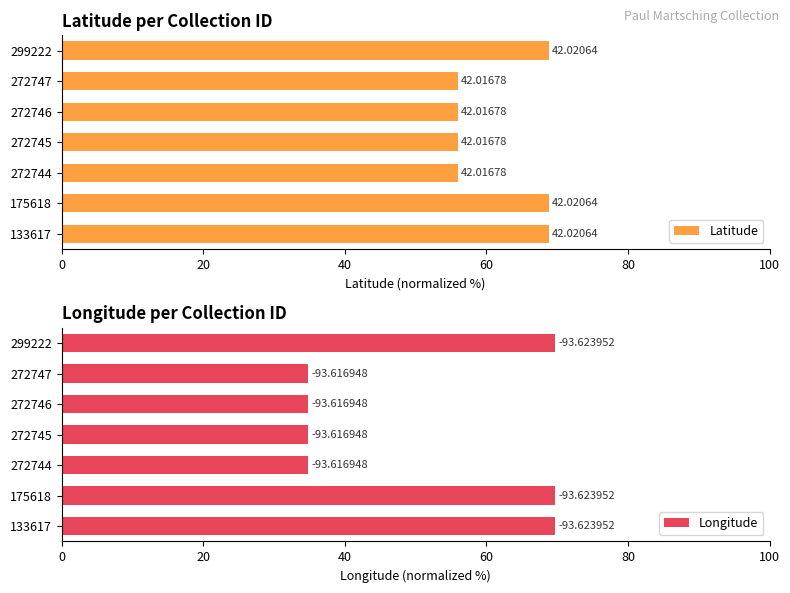

List the series in order of their overall mean, highest first.

Latitude, Longitude